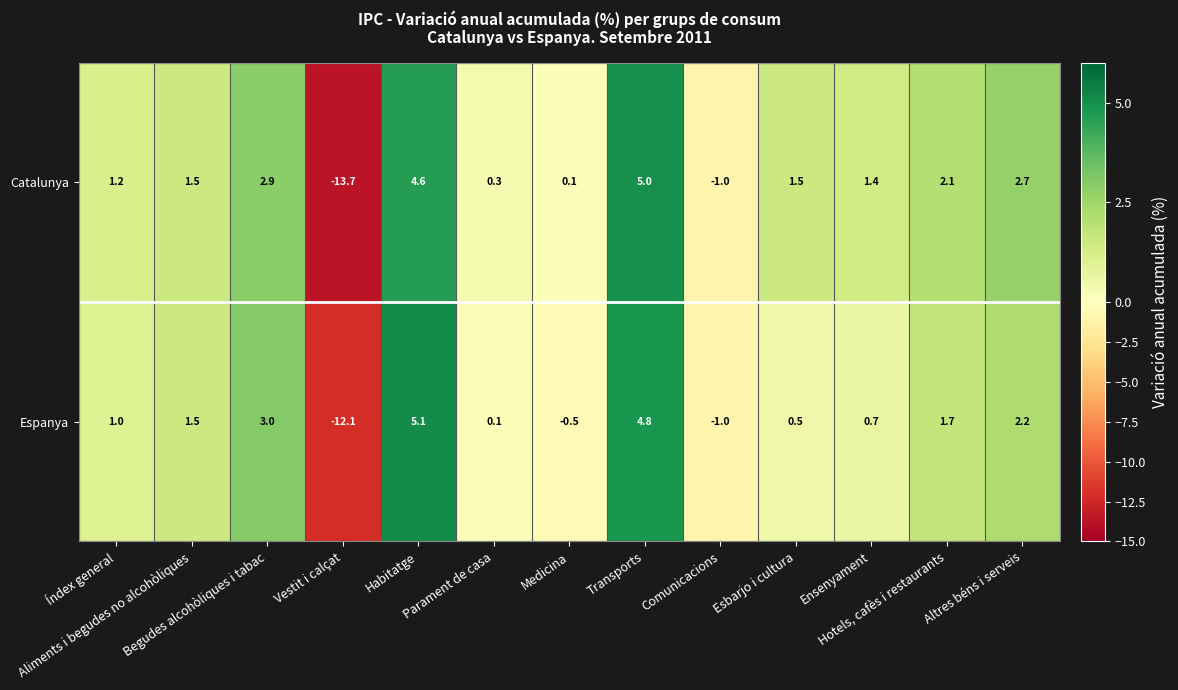

What is the smallest value displayed?

-13.7